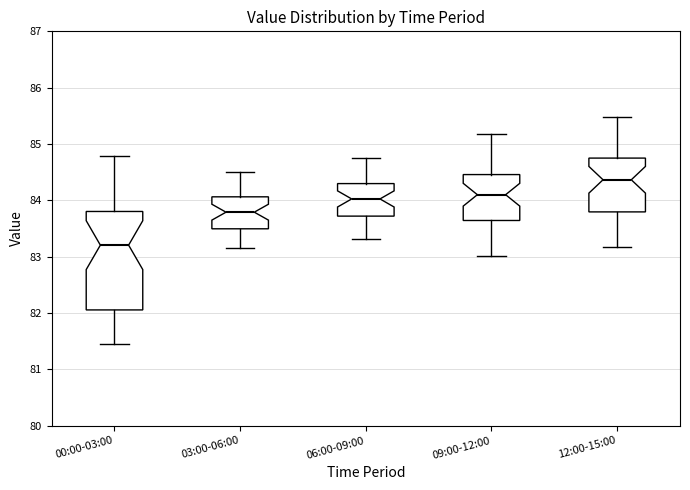

Reading left to right, read every box against the y-axis: the position of its median line, the range the box covers, and the ends of its whiskers. The values are not printed on the chart, so give them approximately, as read against the axis.

00:00-03:00: median 83.2, box 82.1 to 83.8, whiskers 81.5 to 84.8
03:00-06:00: median 83.8, box 83.5 to 84.1, whiskers 83.2 to 84.5
06:00-09:00: median 84.0, box 83.7 to 84.3, whiskers 83.3 to 84.8
09:00-12:00: median 84.1, box 83.6 to 84.5, whiskers 83.0 to 85.2
12:00-15:00: median 84.4, box 83.8 to 84.8, whiskers 83.2 to 85.5